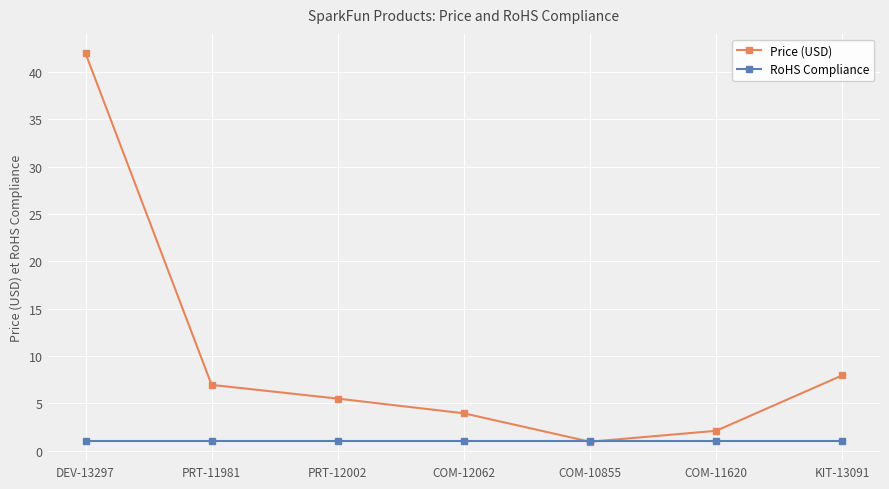

How many intersections are there between RoHS Compliance and Price (USD)?

2